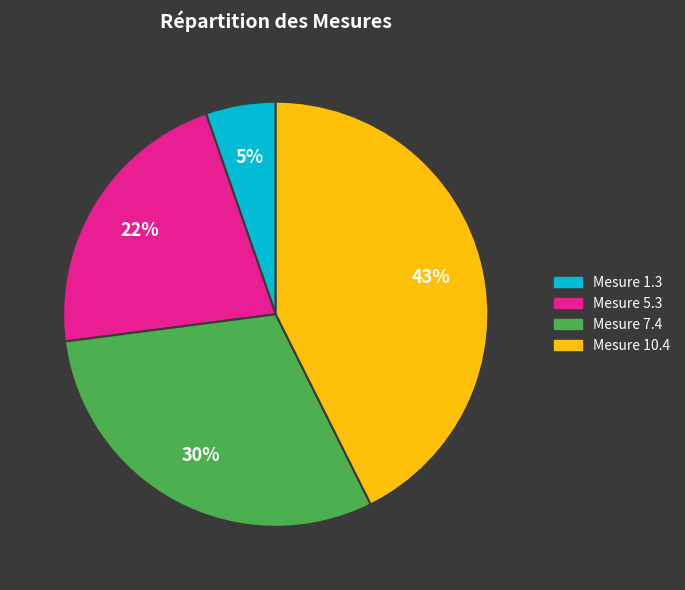

Does any single category account for the majority?

No